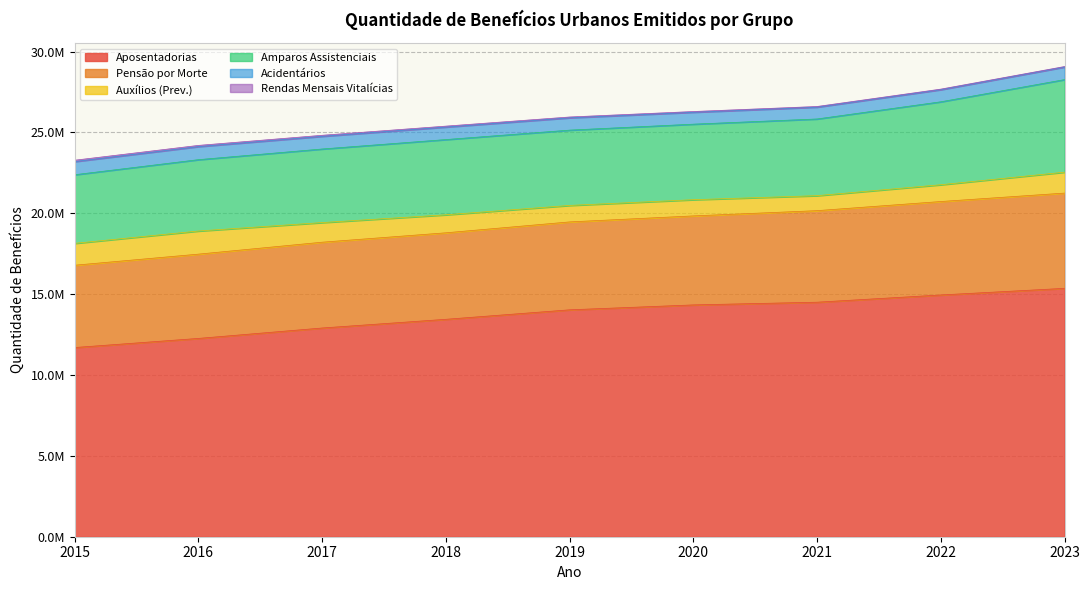

Does the chart have visible grid lines?

Yes